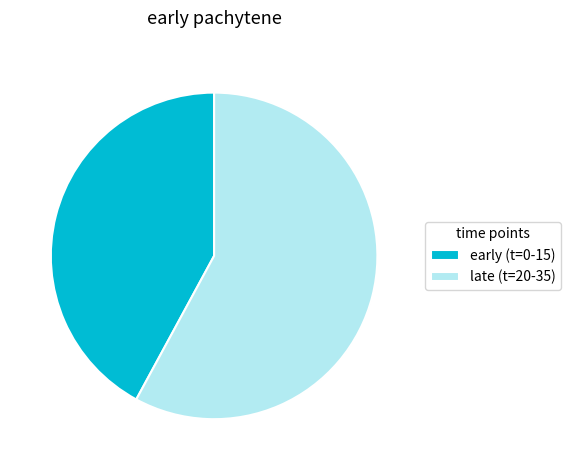

Is the sum of early (t=0-15) and late (t=20-35) greater than half?

Yes